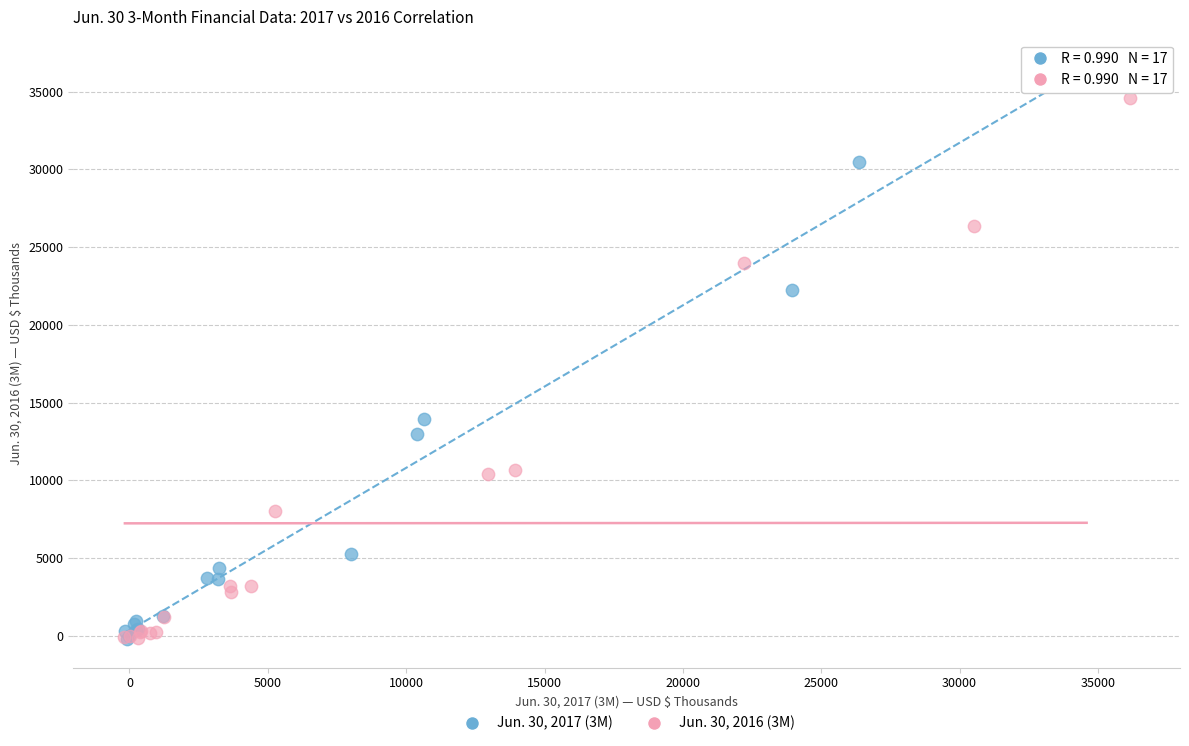

Which series has the widest spread of Y values?

Jun. 30, 2017 (3M)